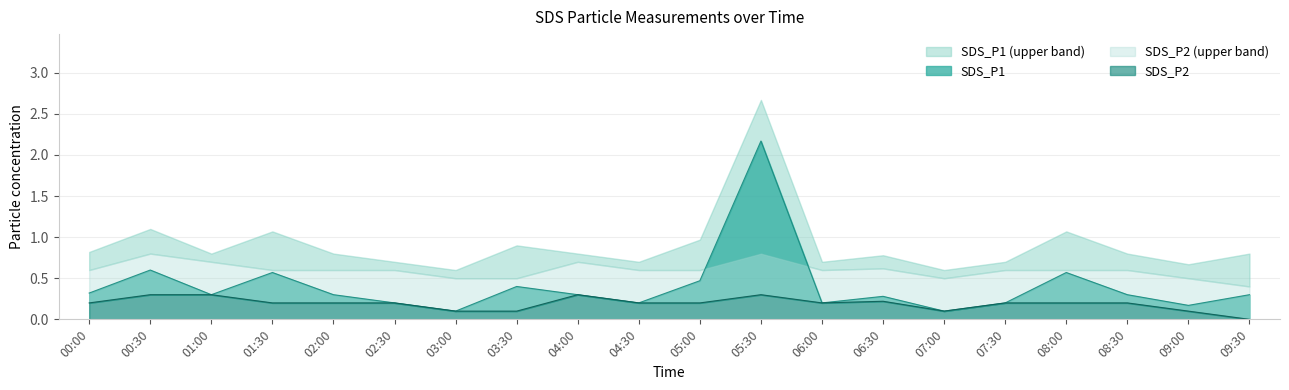

How many interior local peaks does the SDS_P1 series have?

6